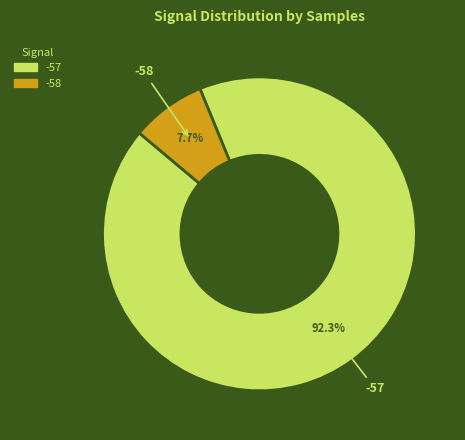

Is there any slice that represents more than half of the pie?

Yes